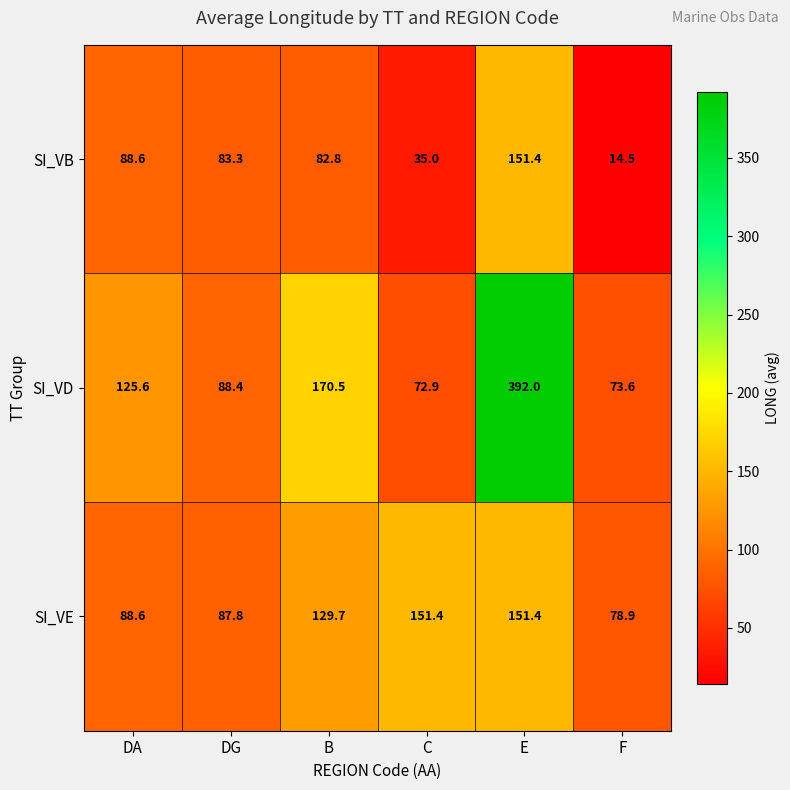

Where does the SI_VD series first go above 125?

DA